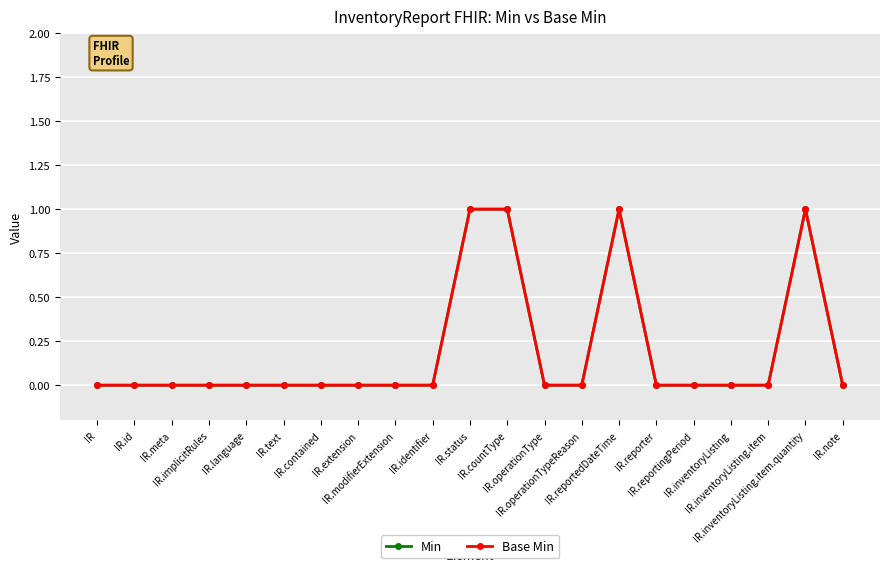

Does the chart have visible grid lines?

Yes